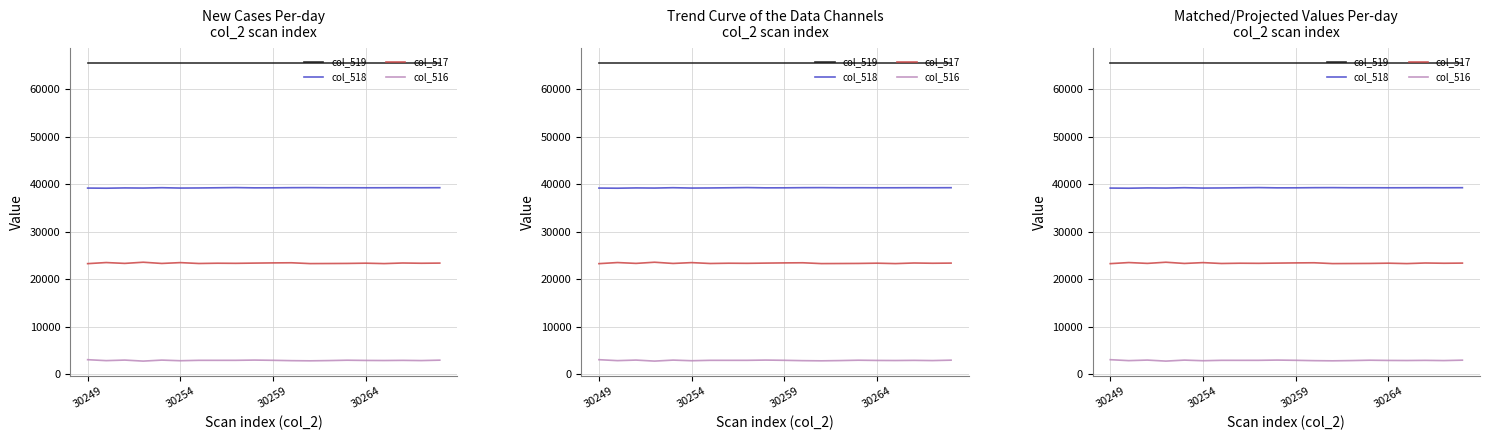

What is the average value of the col_519 series?

65535